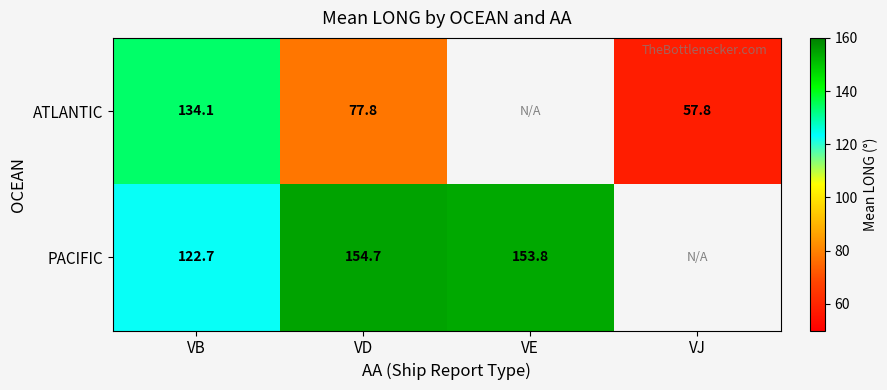

What is the total value across all series at VB?

256.8